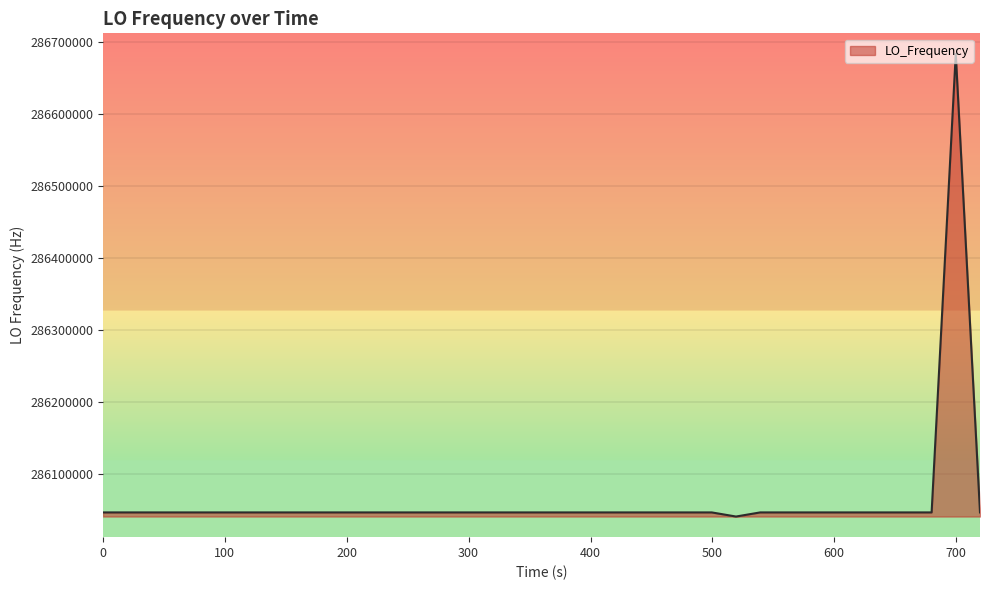

What is the maximum value shown in the chart?

286682705.9